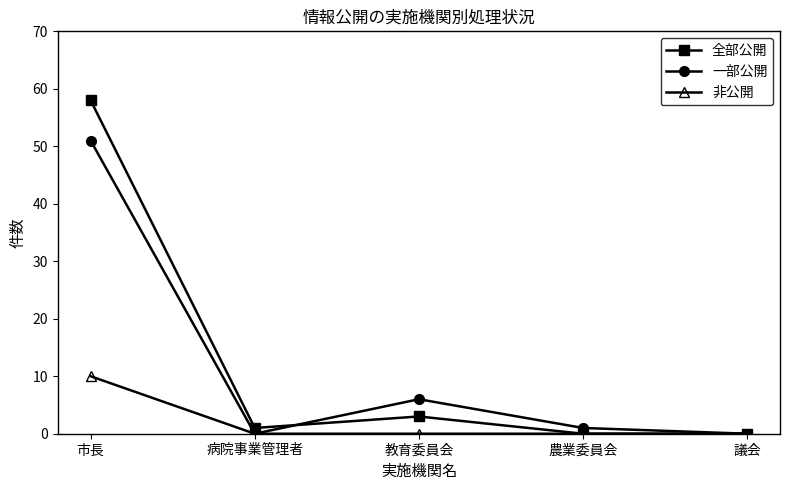

Count the 非公開 values in the range 0 to 1.

4